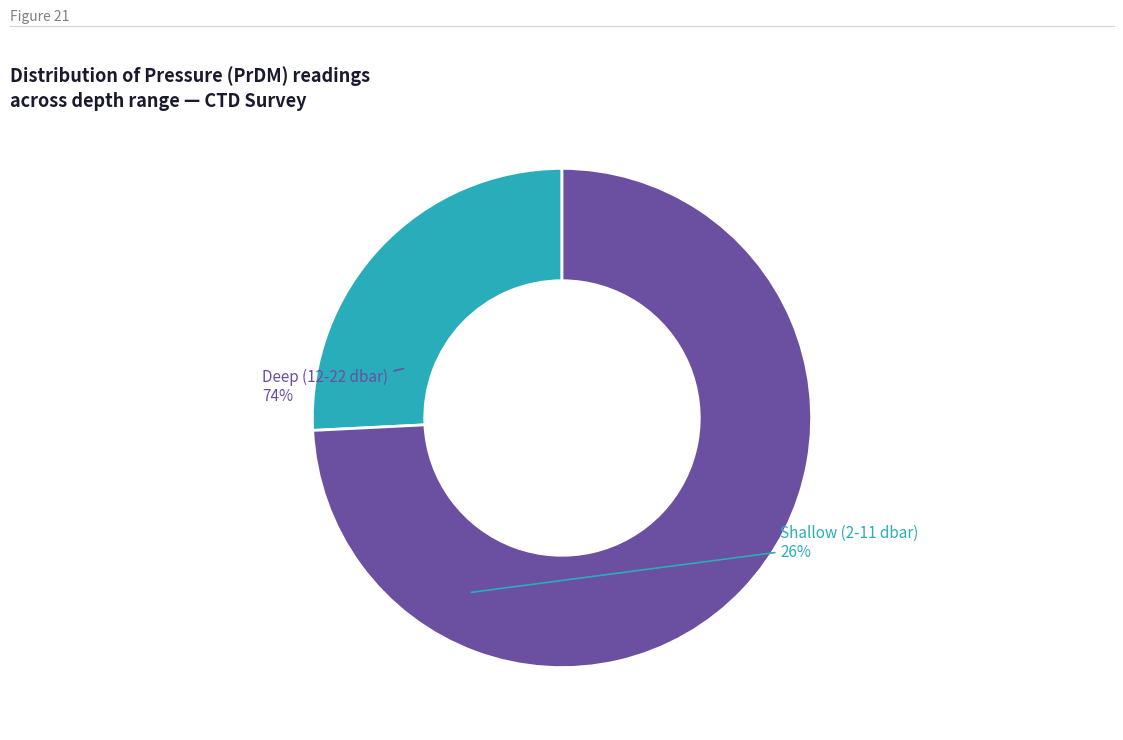

Which category has the biggest portion of the pie?

Deep (12-22 dbar)